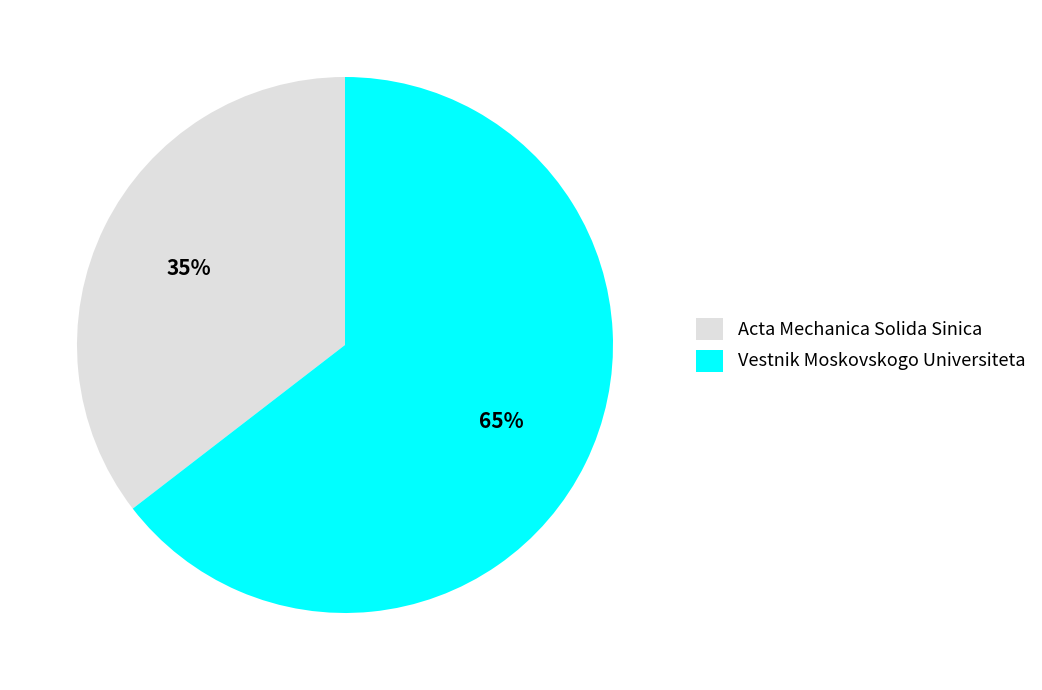

Combined, do Vestnik Moskovskogo Universiteta and Acta Mechanica Solida Sinica account for over 50%?

Yes